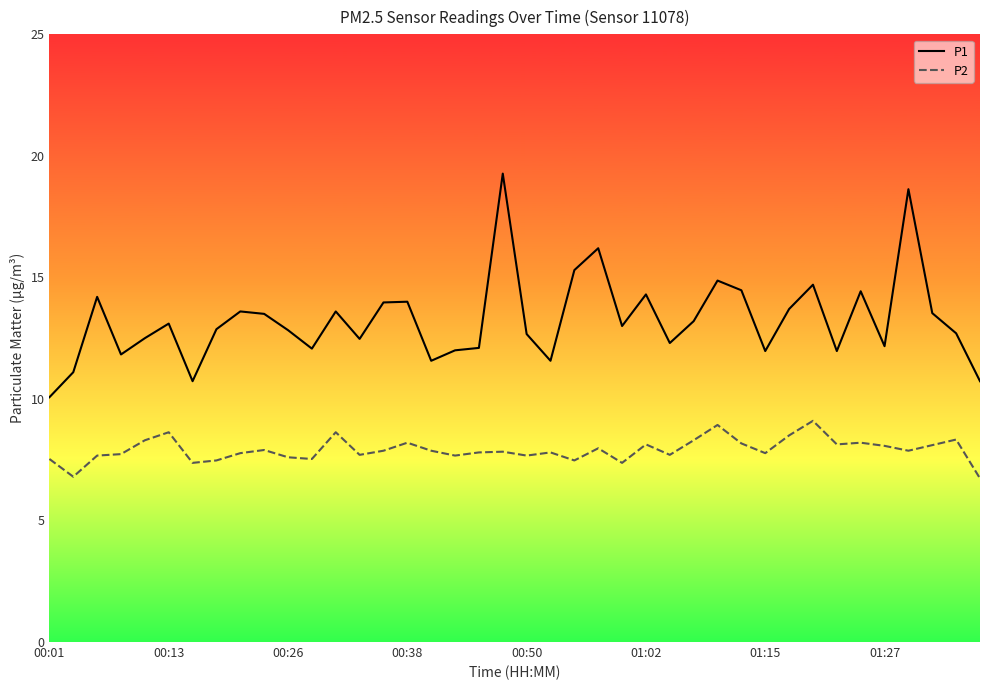

Which series has the largest total across all categories?

P1